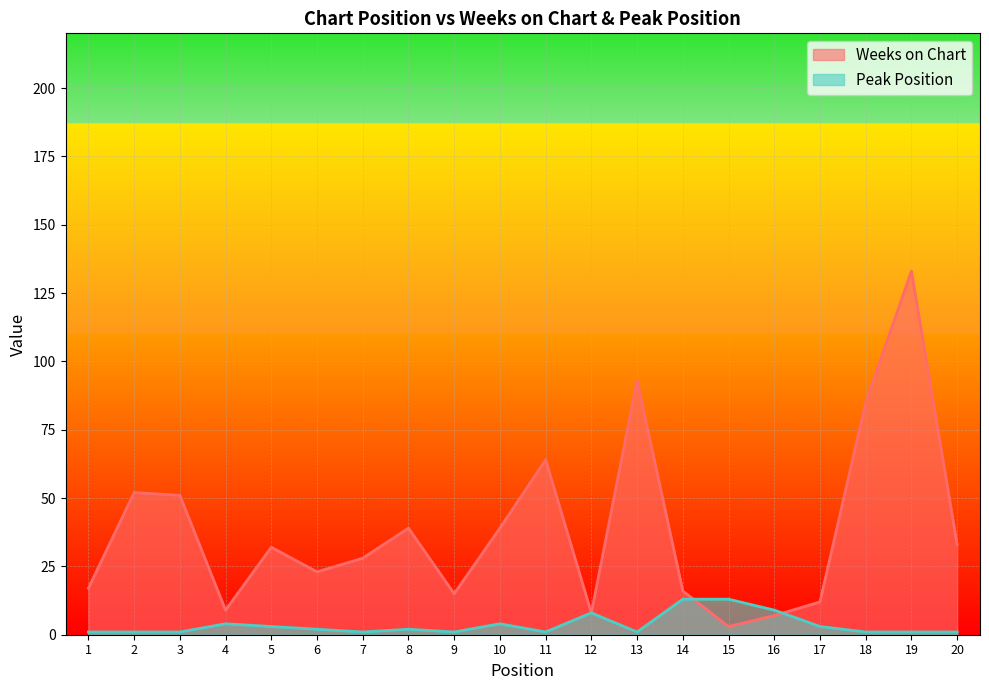

Which category has the lowest value in the Weeks on Chart series?

15